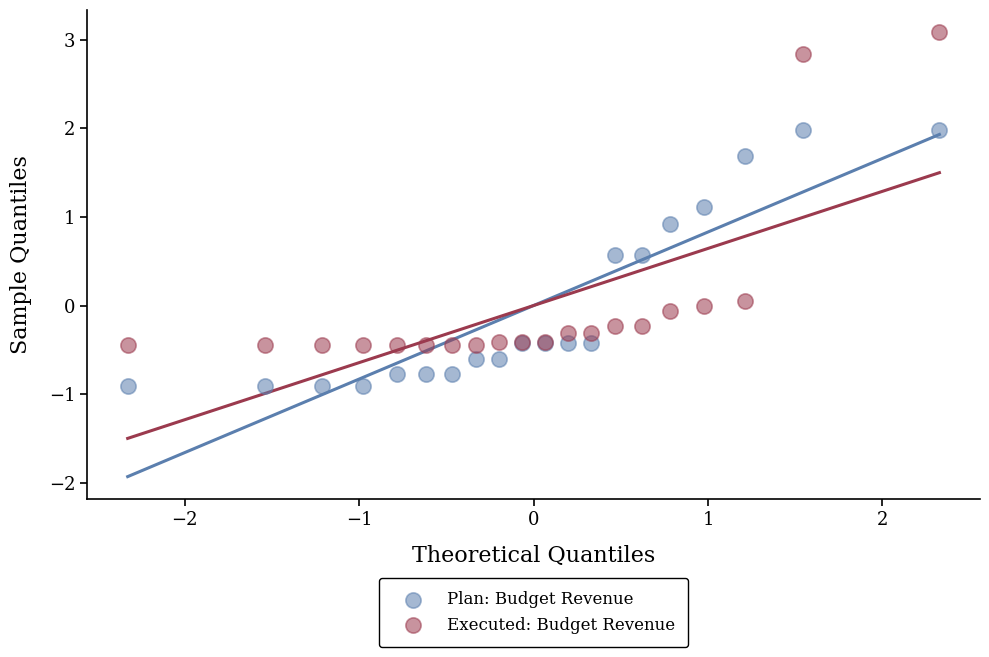

Which series contains the lowest Y value?

Plan: Budget Revenue